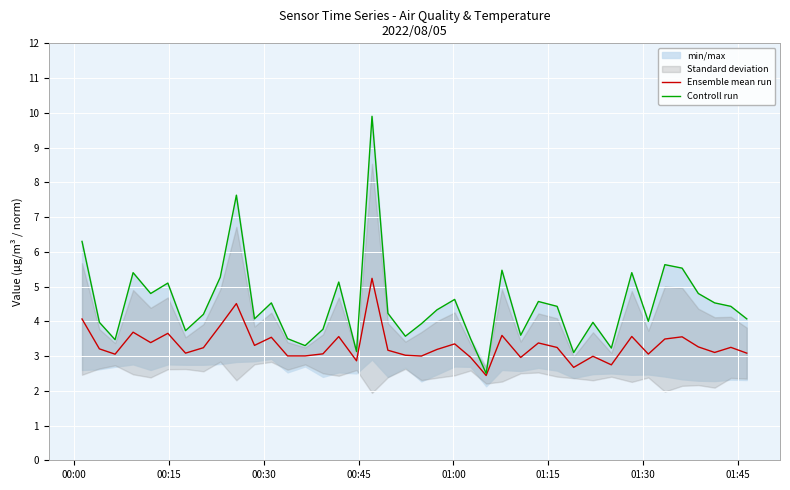

What is the lowest value of the Controll run series?

2.5